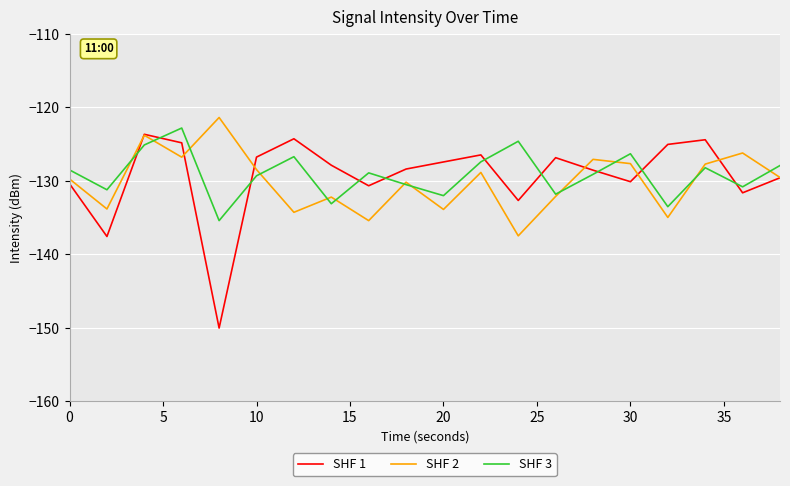

In SHF 1, how many points are lower than both neighbors (excluding endpoints)?

6